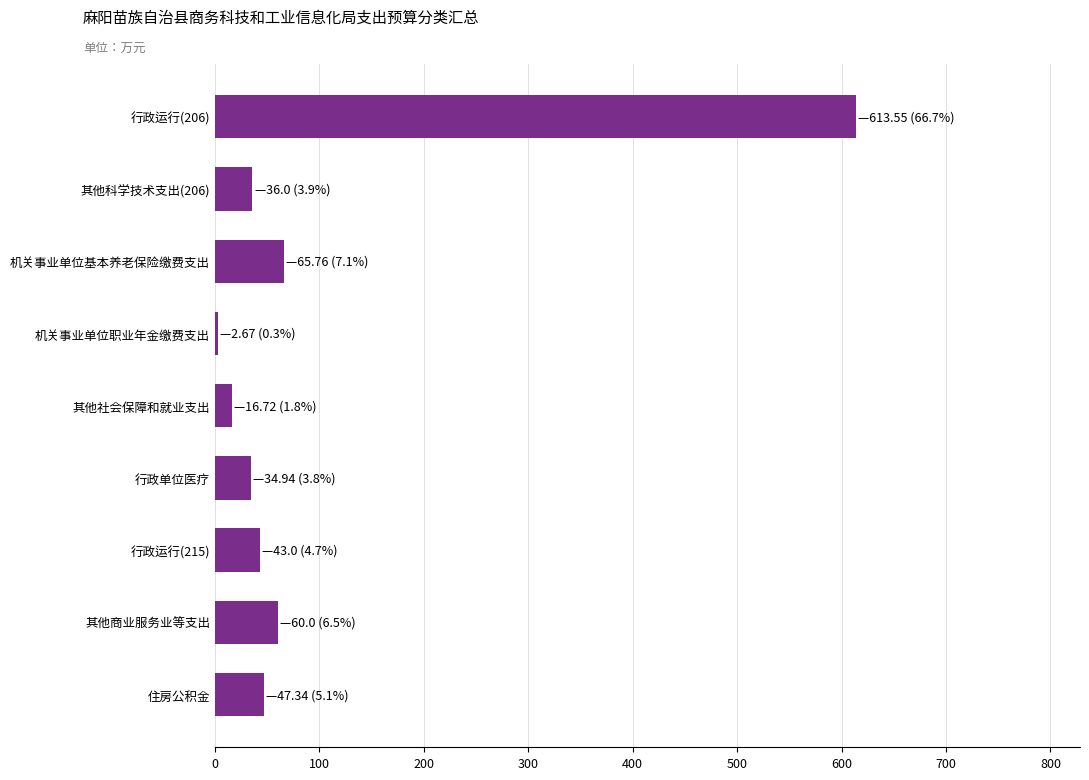

The chart shows a value of 47.3 at 住房公积金. True or false?

True